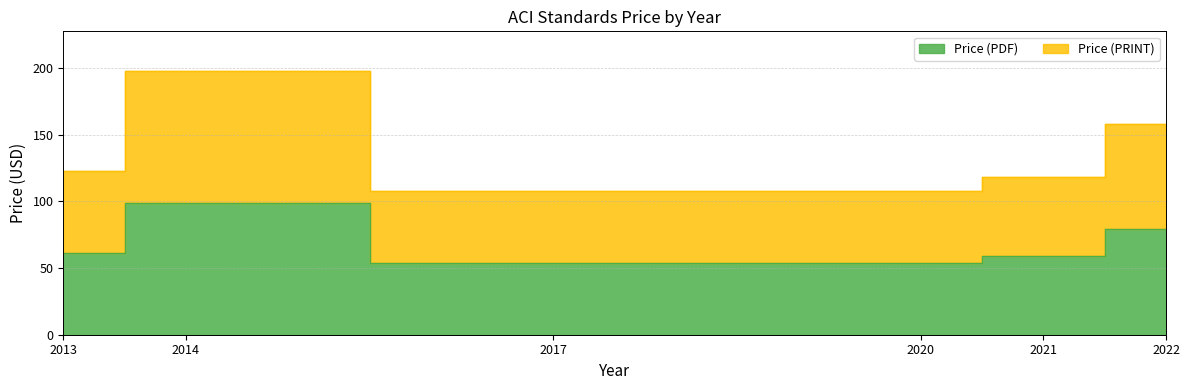

Reading left to right, what are all the values shown in this chart?

Price (PDF): 61.5	99.0	54.0	54.0	59.0	79.0
Price (PRINT): 123.0	198.0	108.0	108.0	118.0	158.0